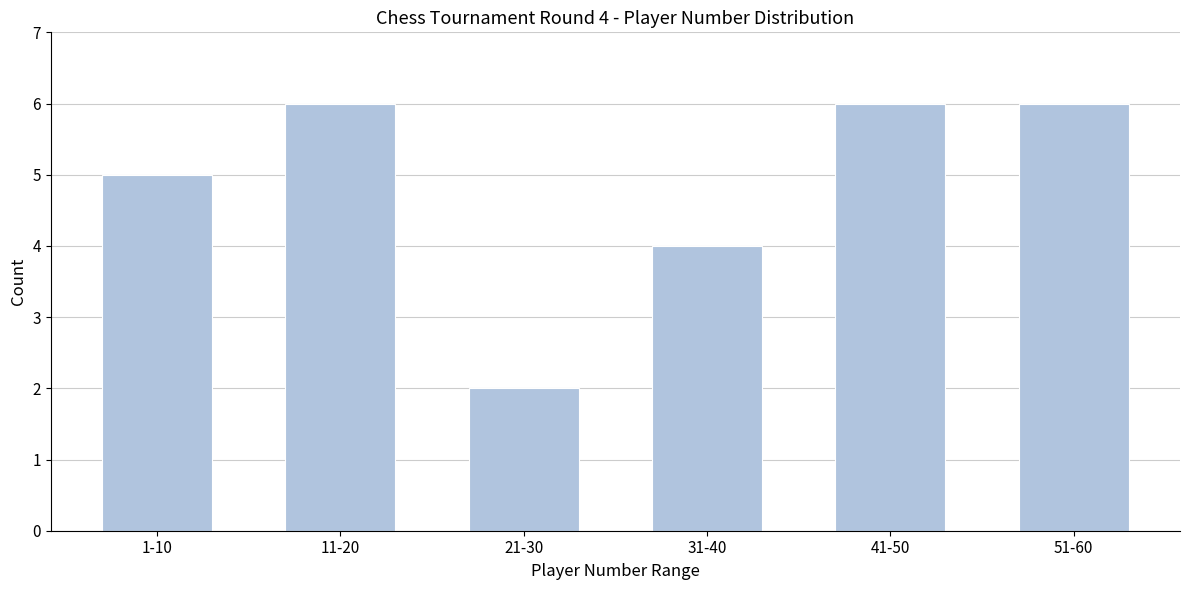

Reading right to left, transcribe all the data shown in this chart.

51-60=6	41-50=6	31-40=4	21-30=2	11-20=6	1-10=5